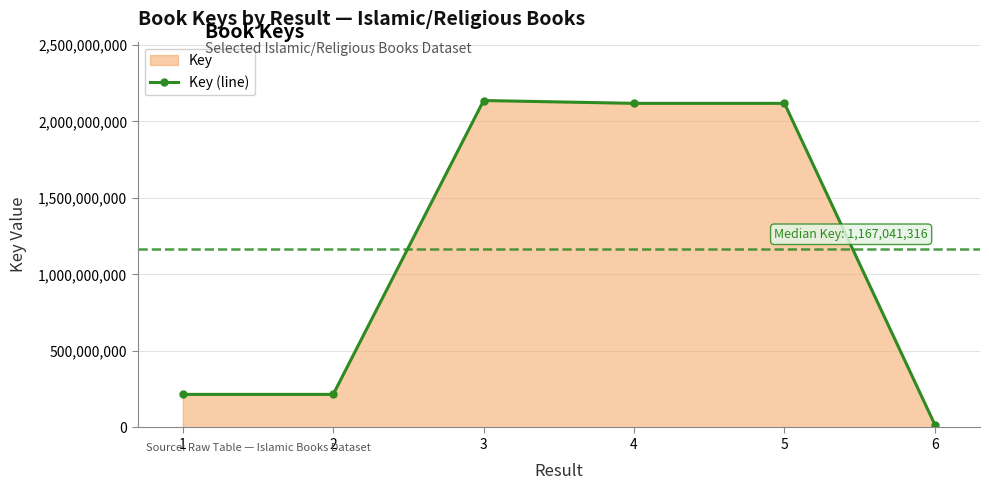

What is the value of the 1st point from the left?

216204003